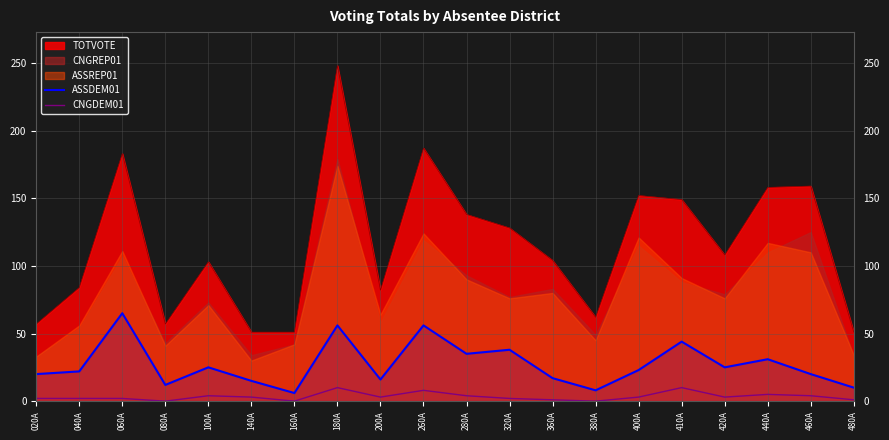

Between 260A and 440A, which is larger?

260A